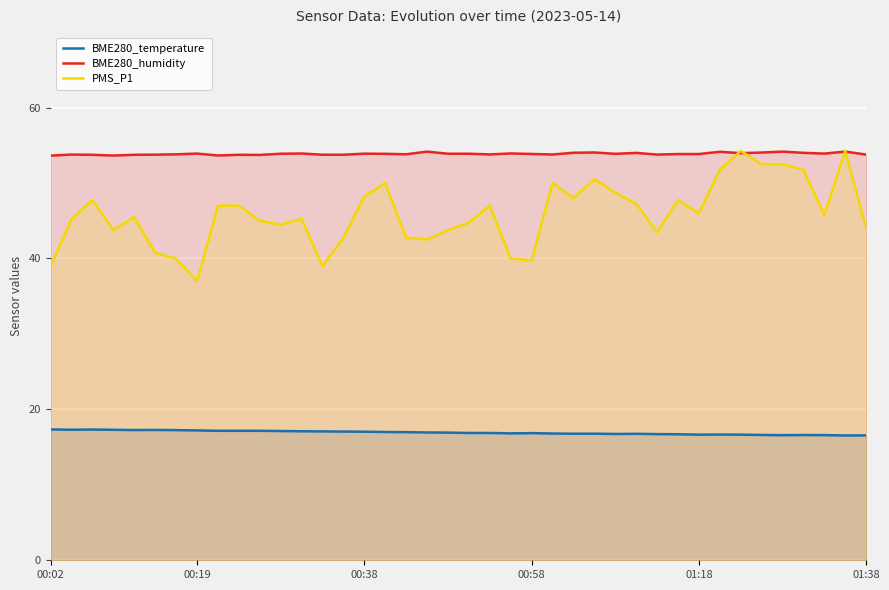

Which series has the largest range (max minus min)?

PMS_P1